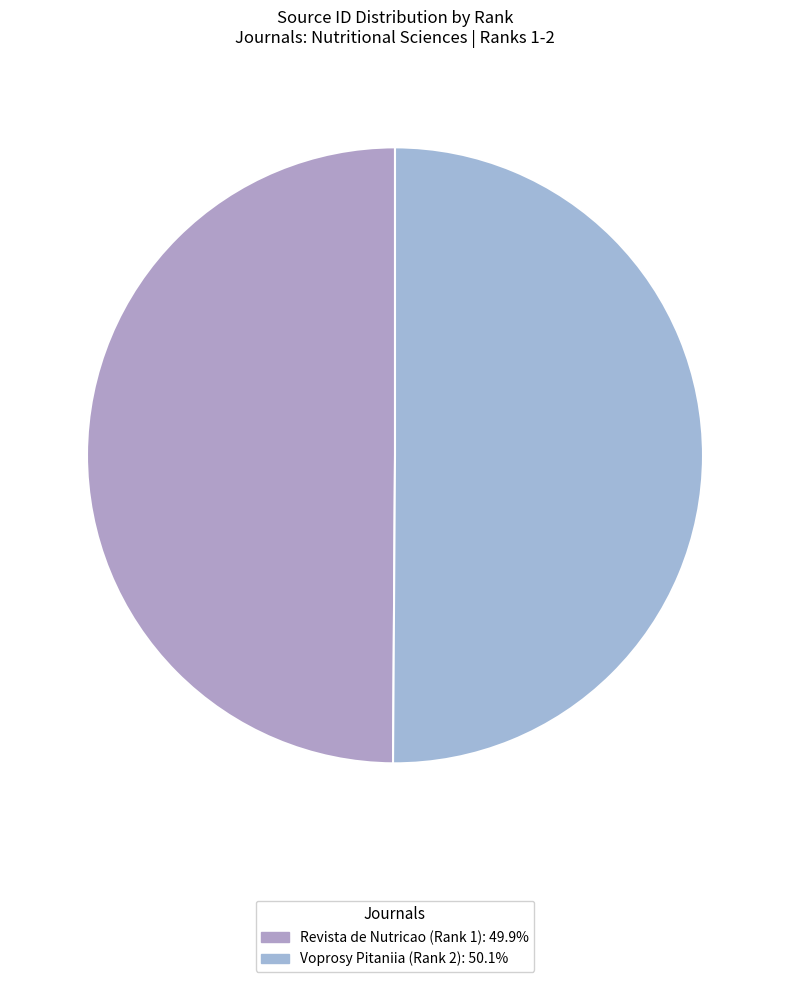

Which category accounts for the majority?

Voprosy Pitaniia (Rank 2)